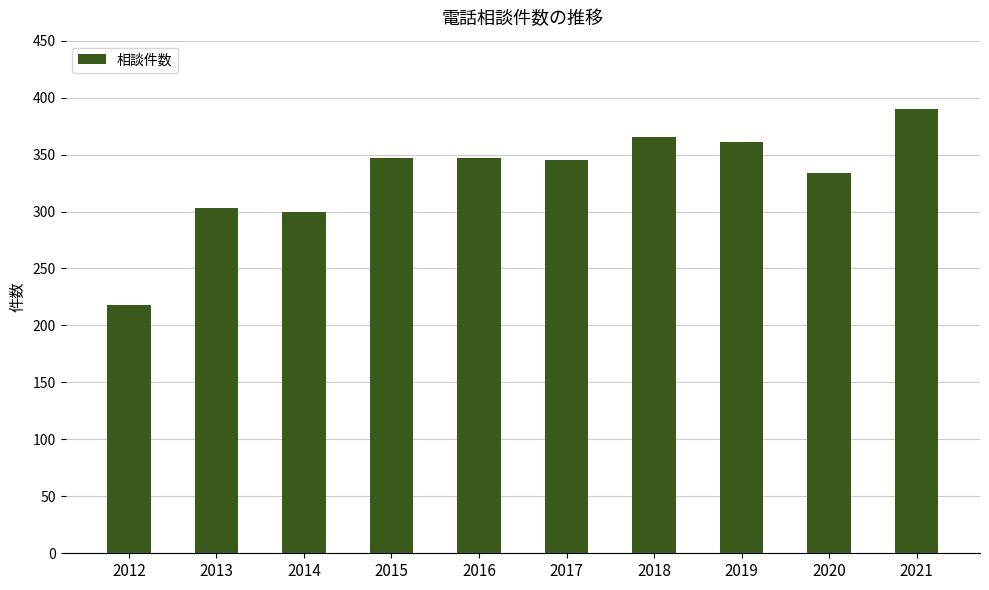

Is it true that the value at 2018 is 549?

False